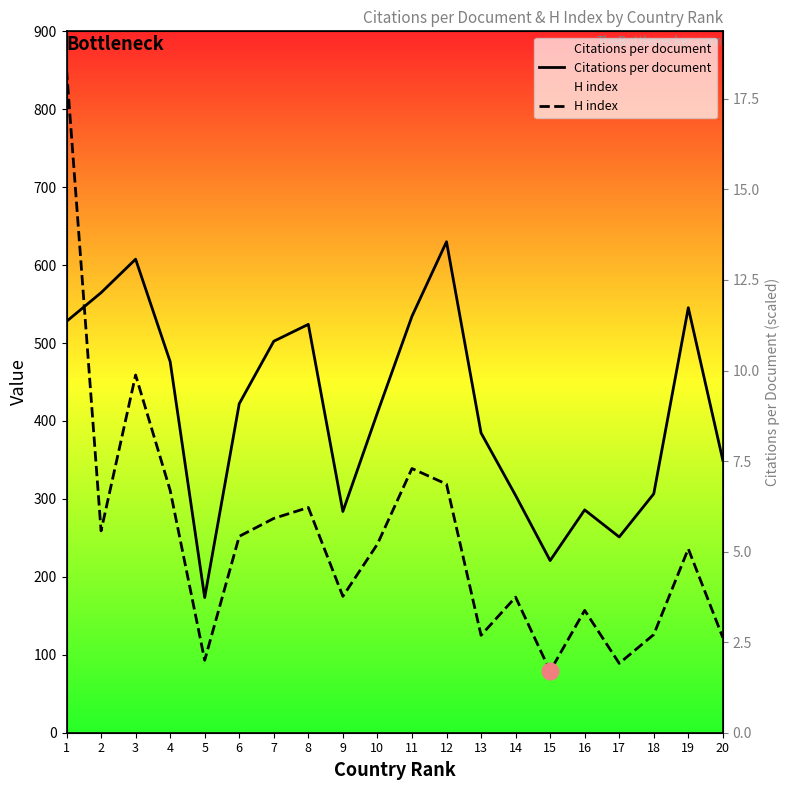

Reading left to right, extract all data points from this chart.

Citations per document: 1=527.8	2=564.6	3=607.6	4=476.2	5=173.4	6=422.2	7=502.3	8=524.0	9=283.9	10=410.5	11=534.3	12=630.0	13=384.7	14=304.5	15=220.9	16=285.9	17=251.2	18=306.6	19=545.4	20=349.6
H index: 1=851.0	2=259.0	3=459.0	4=311.0	5=93.0	6=252.0	7=275.0	8=289.0	9=175.0	10=242.0	11=339.0	12=319.0	13=125.0	14=174.0	15=79.0	16=157.0	17=89.0	18=126.0	19=236.0	20=122.0